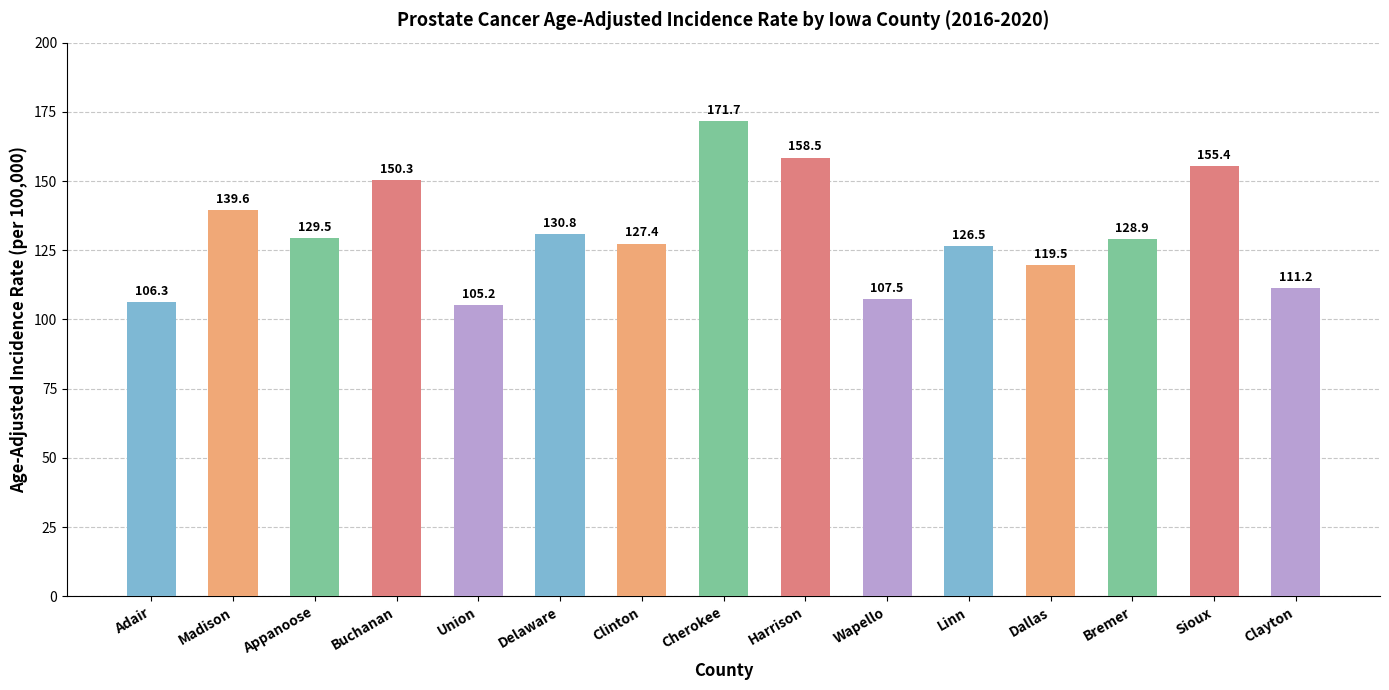

What is the maximum value shown in the chart?

171.7